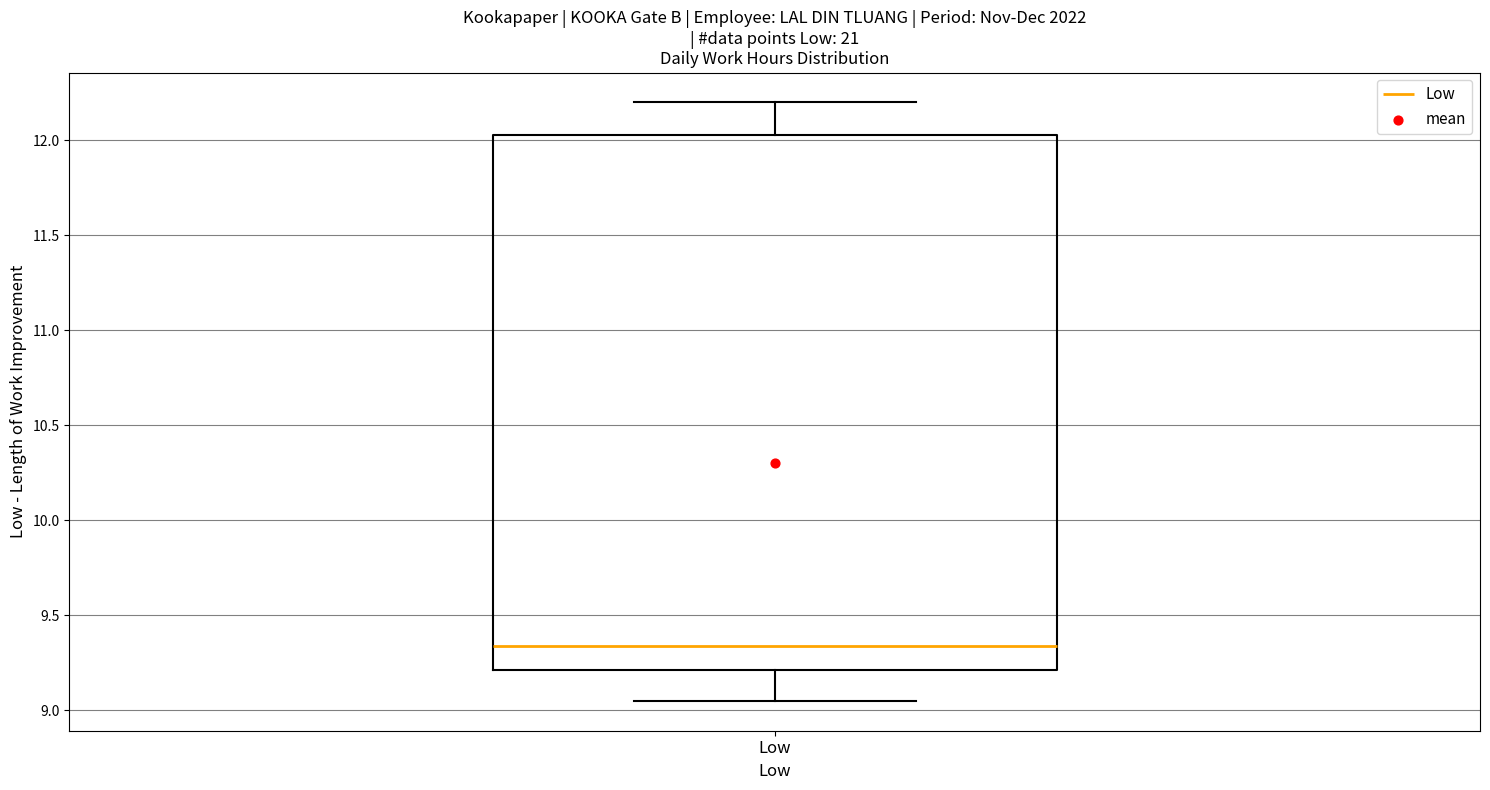

Read this box plot against the y-axis: the position of the median line, the range covered by the box, and the ends of both whiskers. The values are not printed on the chart, so give them approximately, as read against the axis.

median 9.35, box 9.20 to 12.05, whiskers 9.05 to 12.20